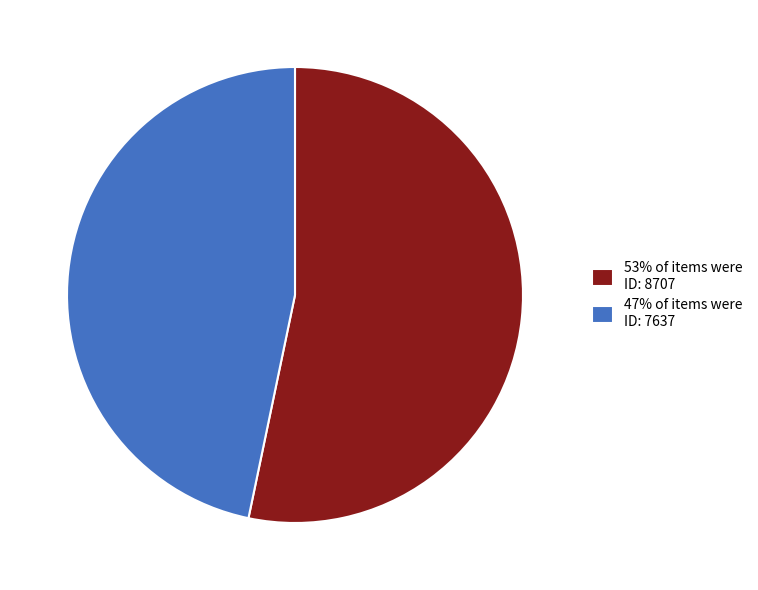

Is it true that 53% of items were ID: 8707 is 58% of the pie?

False